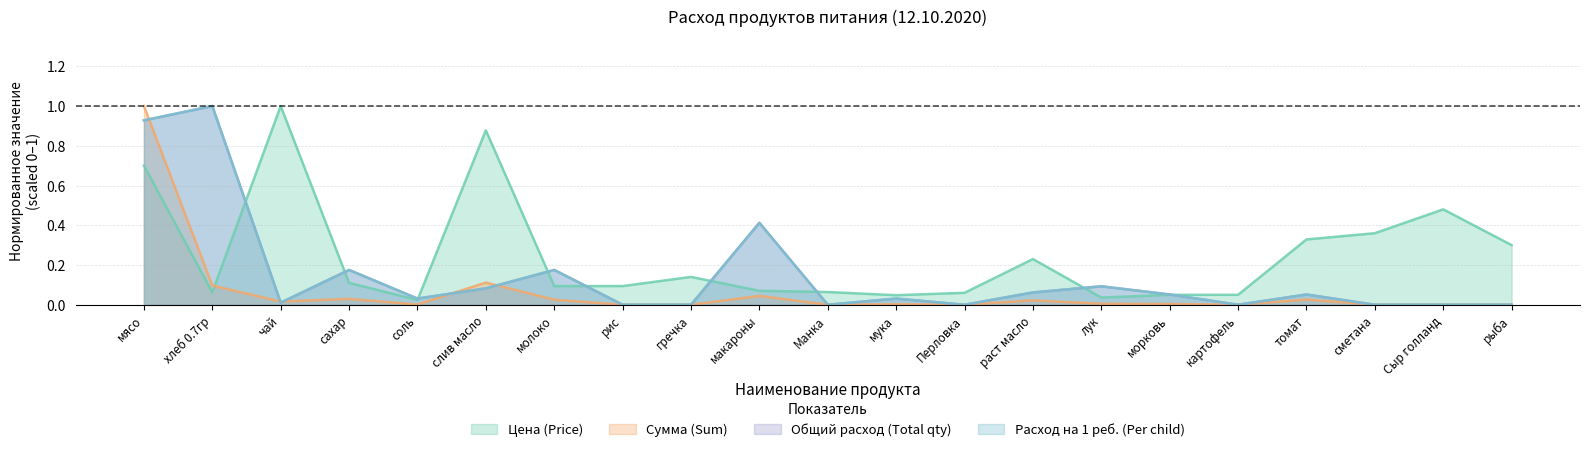

Reading left to right, extract all data points from this chart.

Цена (Price): 0.7	0.1	1.0	0.1	0.0	0.9	0.1	0.1	0.1	0.1	0.1	0.0	0.1	0.2	0.0	0.1	0.1	0.3	0.4	0.5	0.3
Сумма (Sum): 1.0	0.1	0.0	0.0	0.0	0.1	0.0	0.0	0.0	0.0	0.0	0.0	0.0	0.0	0.0	0.0	0.0	0.0	0.0	0.0	0.0
Общий расход (Total qty): 0.9	1.0	0.0	0.2	0.0	0.1	0.2	0.0	0.0	0.4	0.0	0.0	0.0	0.1	0.1	0.1	0.0	0.1	0.0	0.0	0.0
Расход на 1 реб. (Per child): 0.9	1.0	0.0	0.2	0.0	0.1	0.2	0.0	0.0	0.4	0.0	0.0	0.0	0.1	0.1	0.1	0.0	0.1	0.0	0.0	0.0